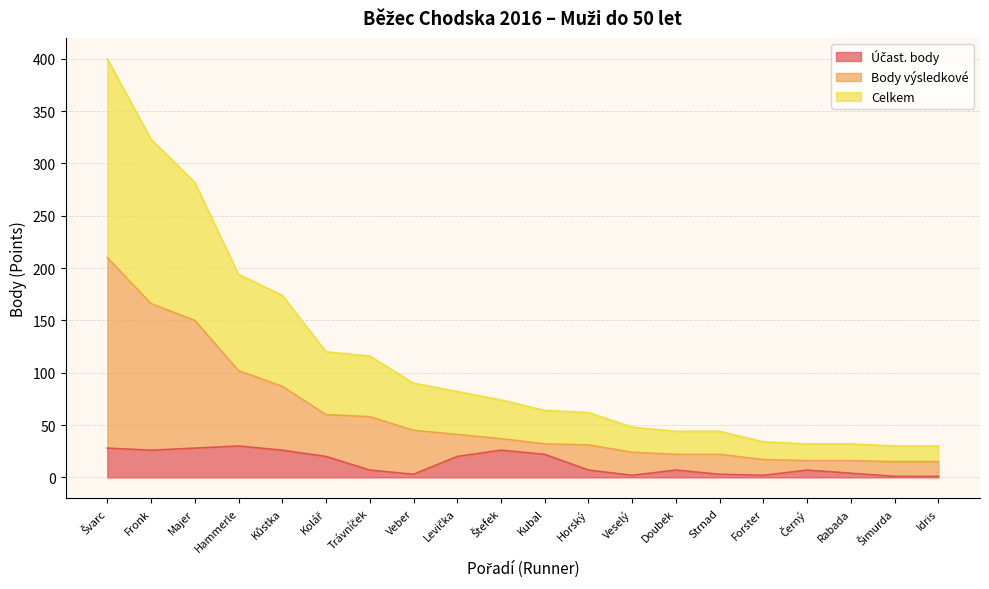

The Body výsledkové series shows 15 at Doubek. True or false?

False